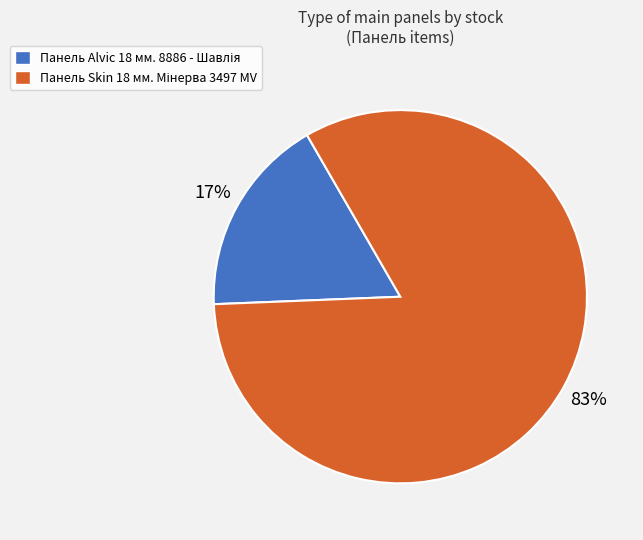

To the nearest percent, what is the average slice percentage?

50%